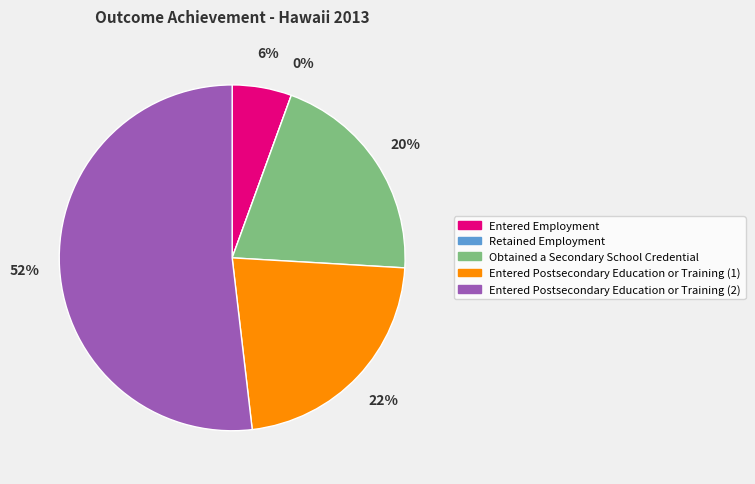

To the nearest percent, what is the combined percentage of Entered Postsecondary Education or Training (2) and Entered Postsecondary Education or Training (1)?

74%